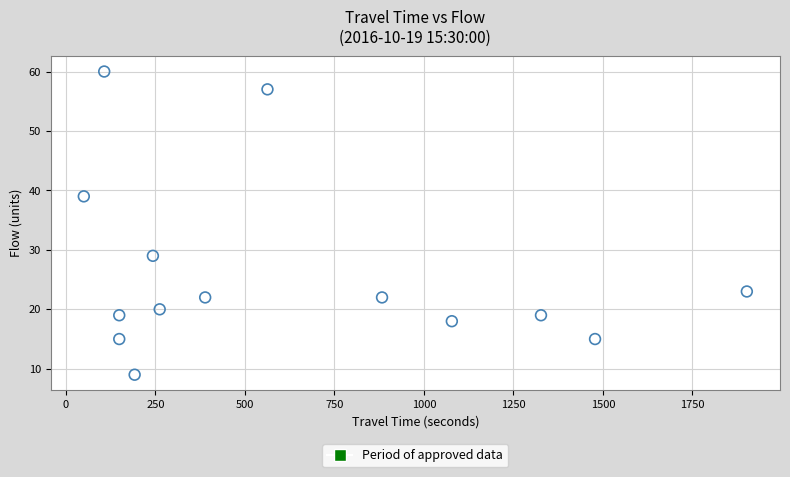

What is the range of X values (max minus min)?

1852